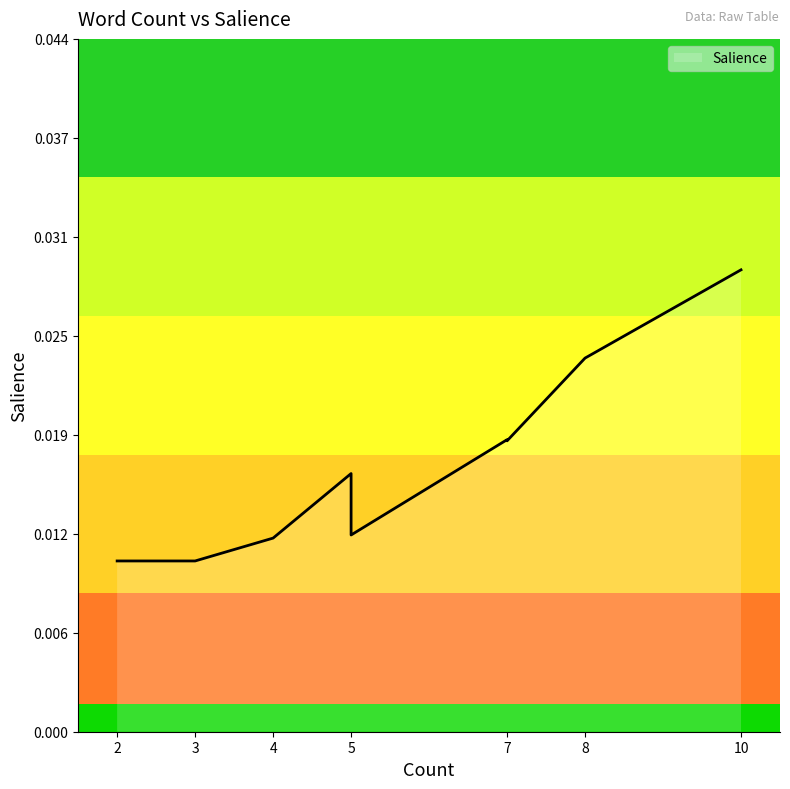

Which has a higher value, 8 or 5?

8